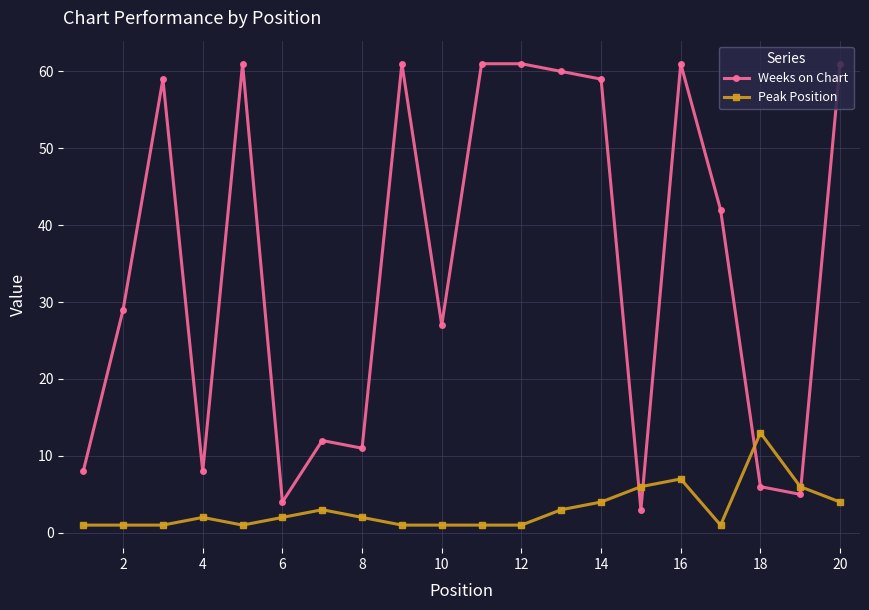

How many intersections are there between Peak Position and Weeks on Chart?

4